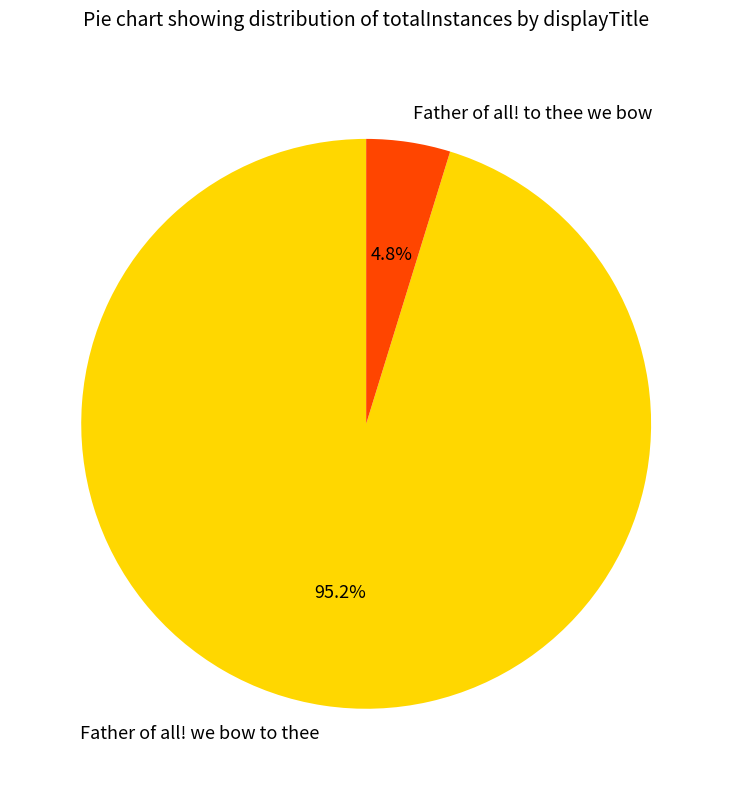

Is there any slice that represents more than half of the pie?

Yes